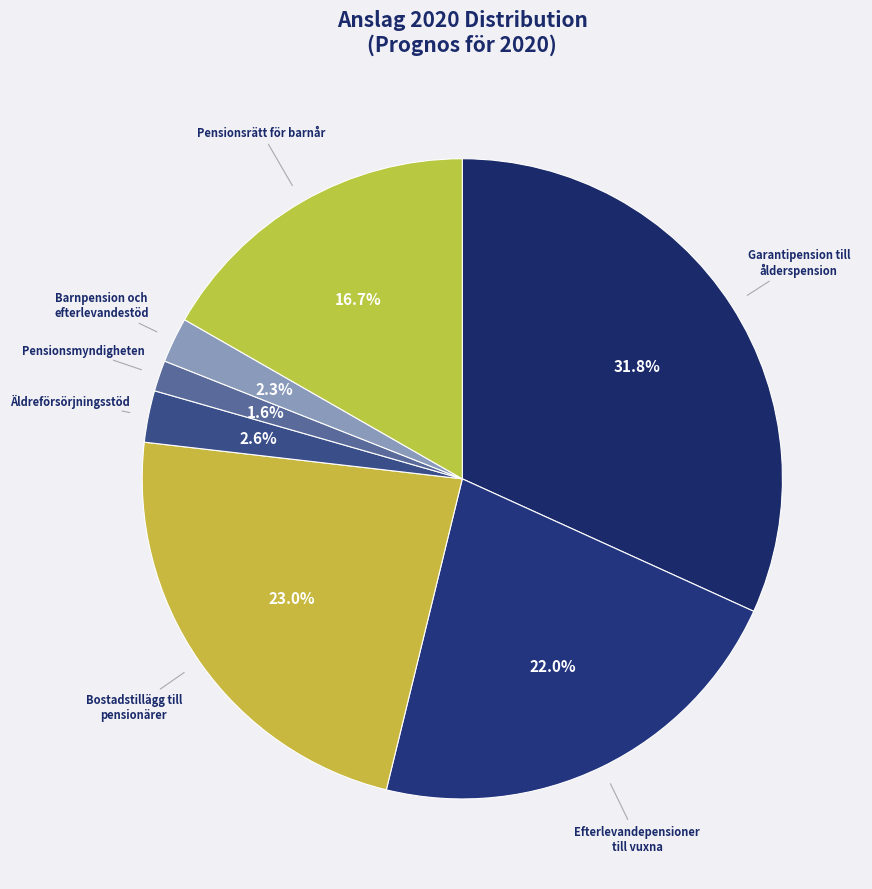

How many slices are in this pie chart?

7